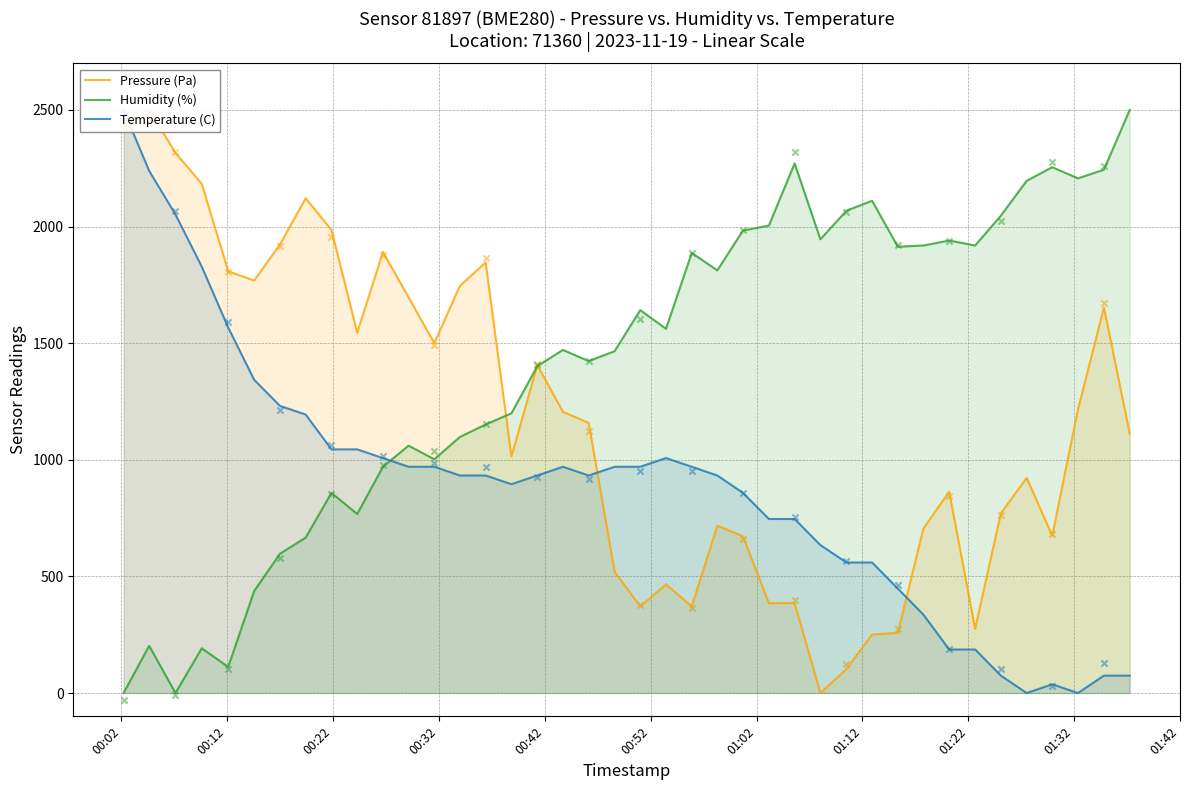

Which series reaches the minimum Y coordinate?

Pressure (Pa)